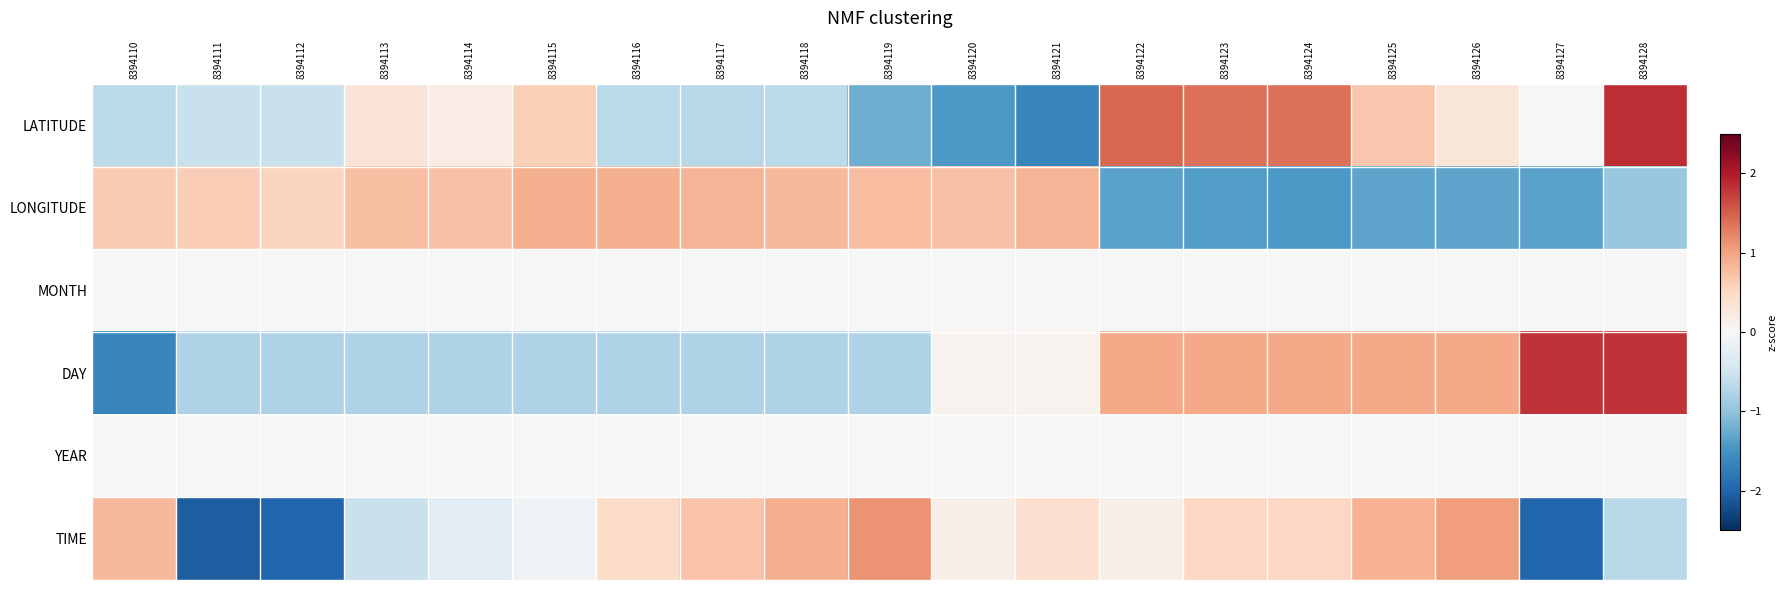

Which series changed the most between 8394125 and 8394126?

LATITUDE